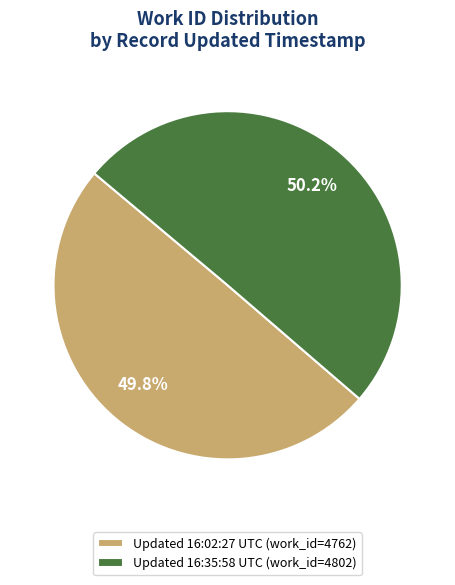

What is the ratio of the value at Updated 16:35:58 UTC (work_id=4802) to the value at Updated 16:02:27 UTC (work_id=4762)?

1.0